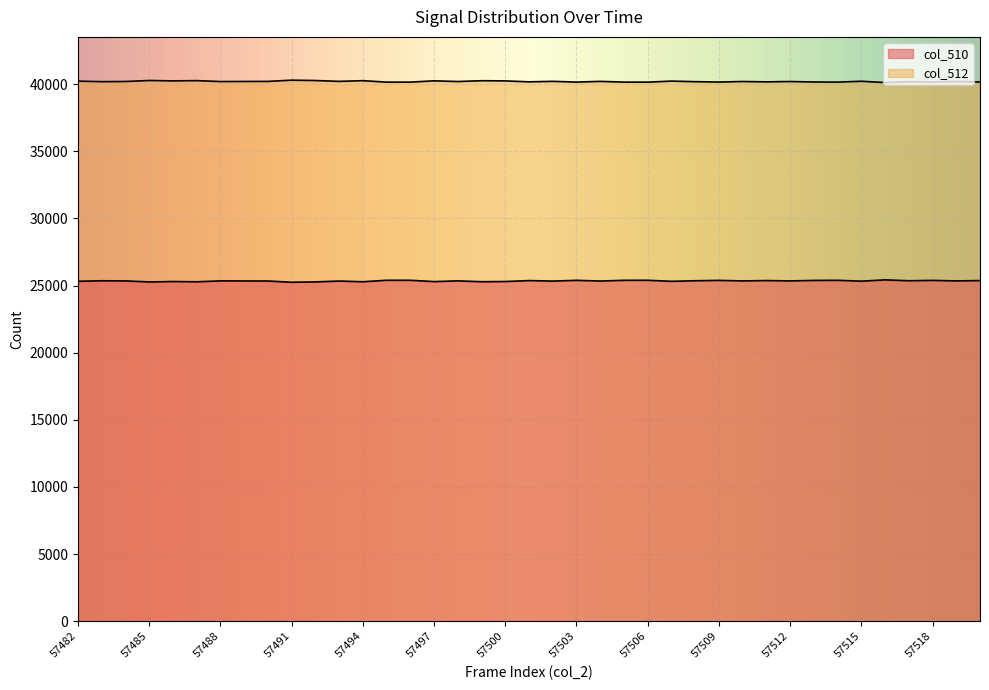

True or false: col_512 and col_510 cross at least once.

False